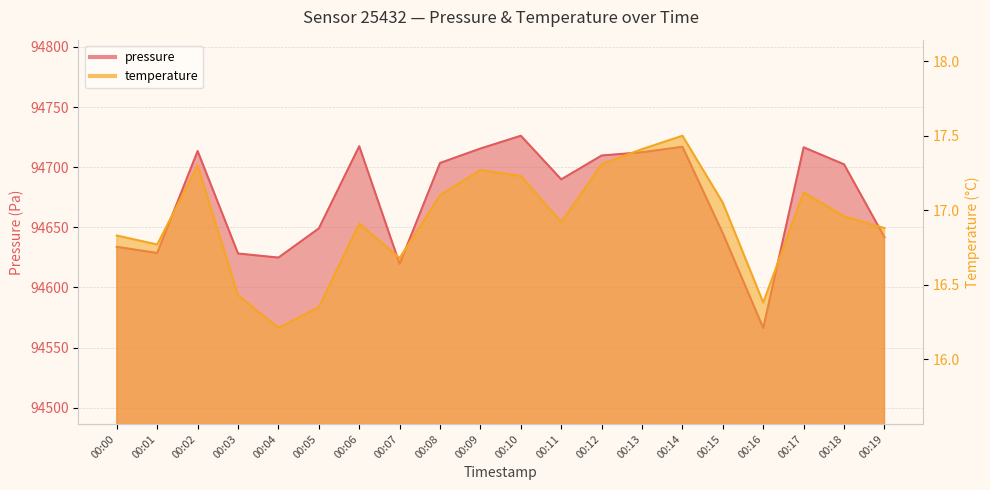

List the labels in order of temperature value, smallest first.

00:04, 00:05, 00:16, 00:03, 00:07, 00:01, 00:00, 00:19, 00:06, 00:11, 00:18, 00:15, 00:08, 00:17, 00:10, 00:09, 00:02, 00:12, 00:13, 00:14